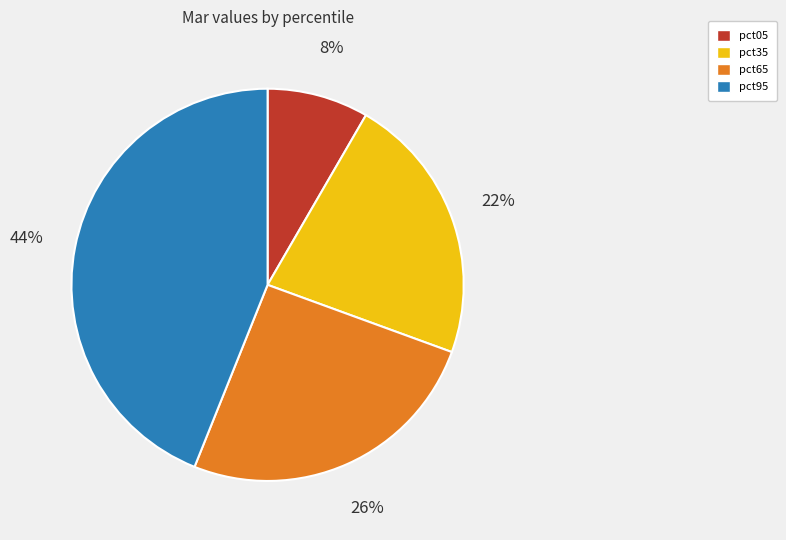

To the nearest percent, what is the combined percentage of pct95 and pct05?

52%